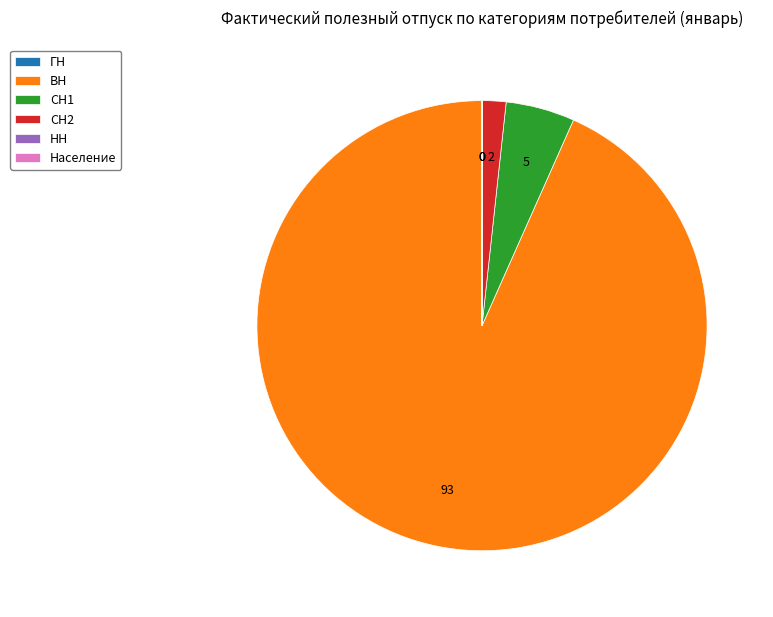

Is there any slice that represents more than half of the pie?

Yes